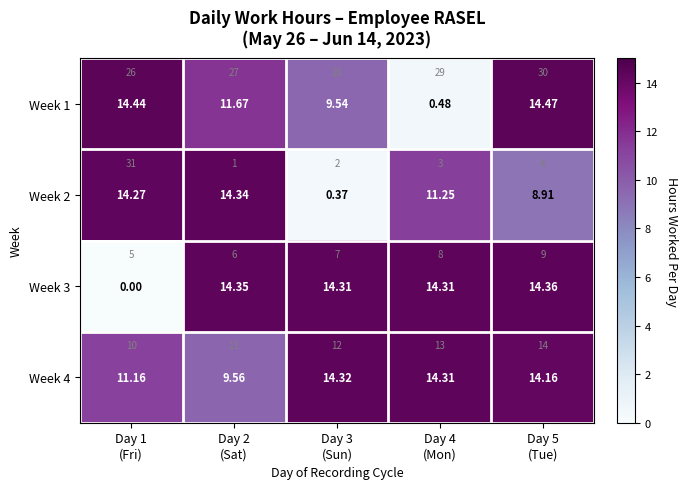

At how many categories does at least one series exceed 12?

5